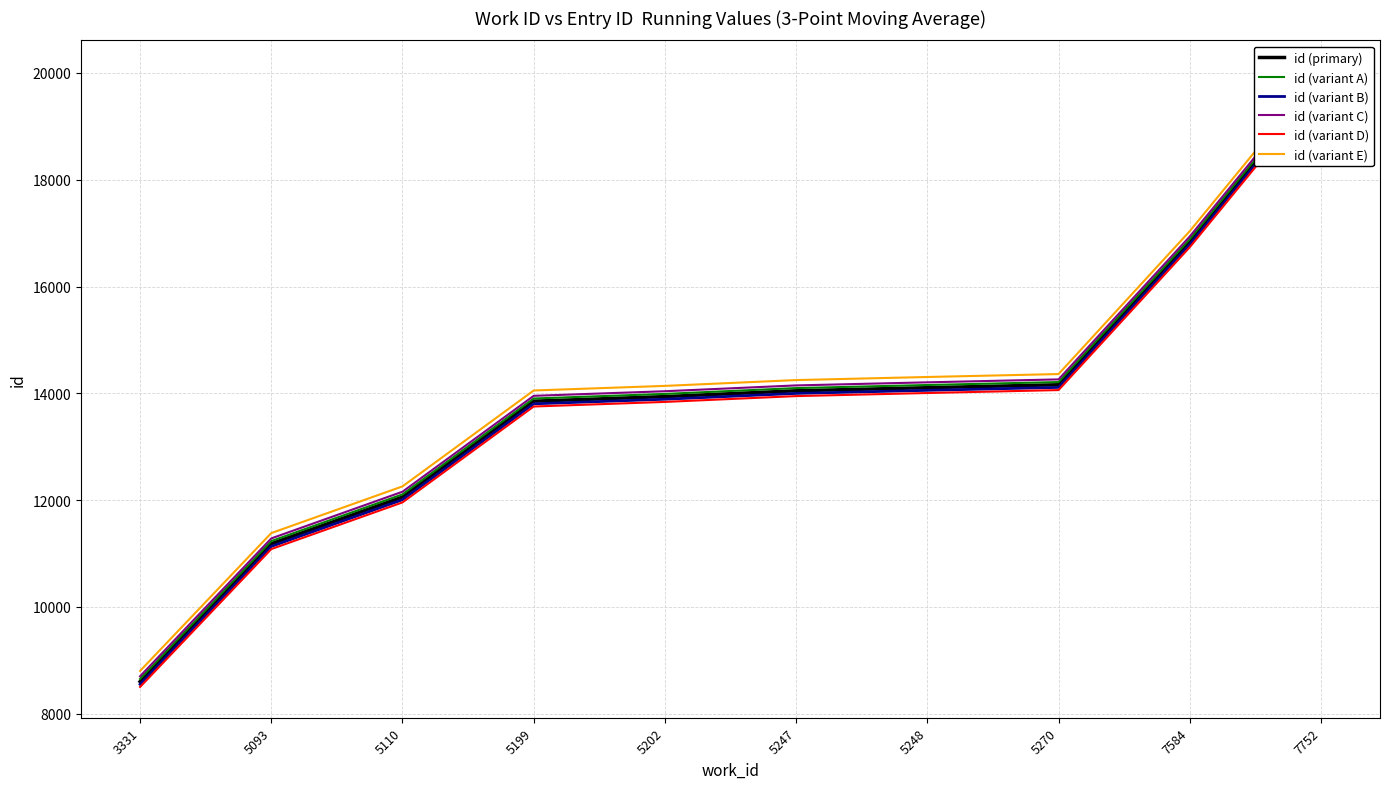

How many values in the id (variant C) series exceed 14147?

5